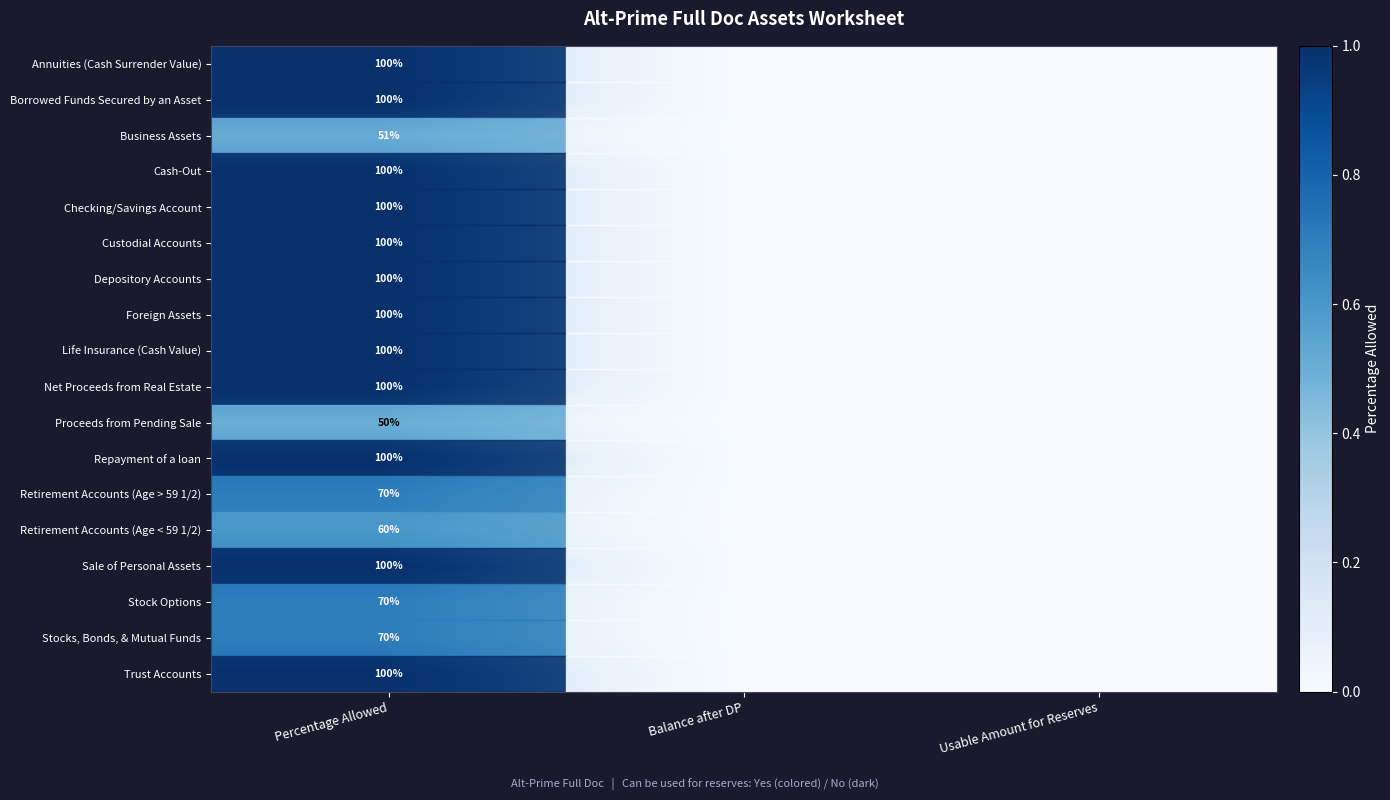

The value of Stock Options at Percentage Allowed is 70. True or false?

True